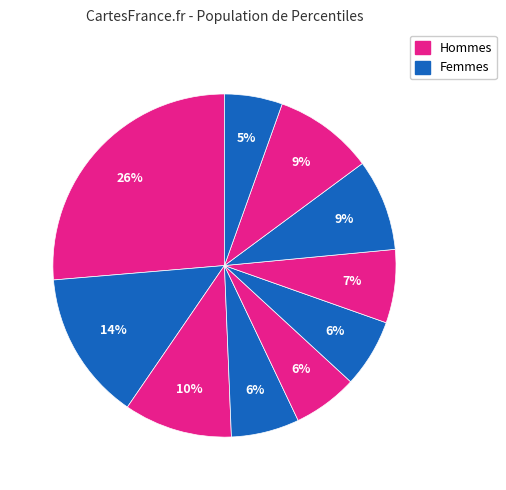

Count the number of slices in the pie.

10